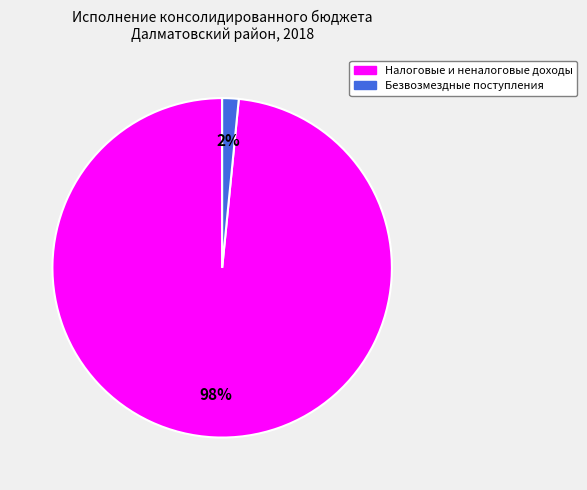

How many segments does this pie chart have?

2